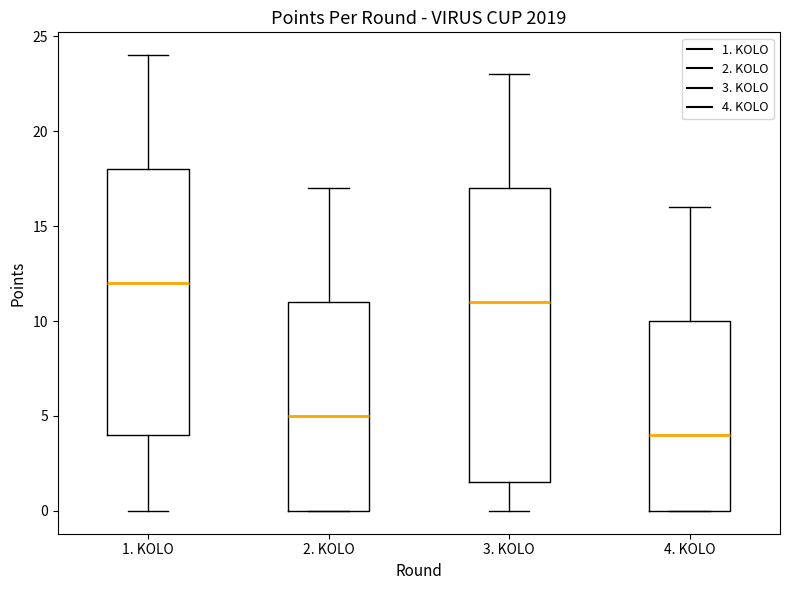

Where is the lower edge of the box for 1. KOLO on the y-axis? The values are not printed on the chart, so give them approximately, as read against the axis.

4.0